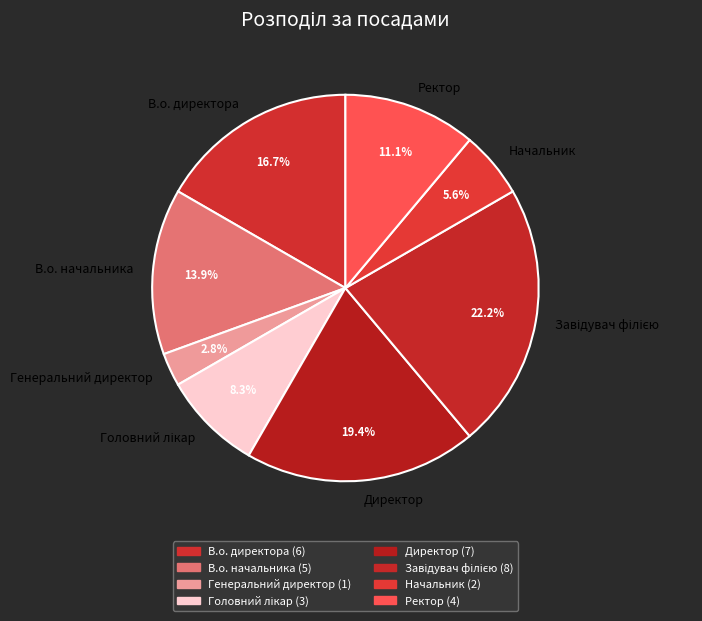

Combined, what portion of the pie is Ректор and В.о. директора?

27.8%